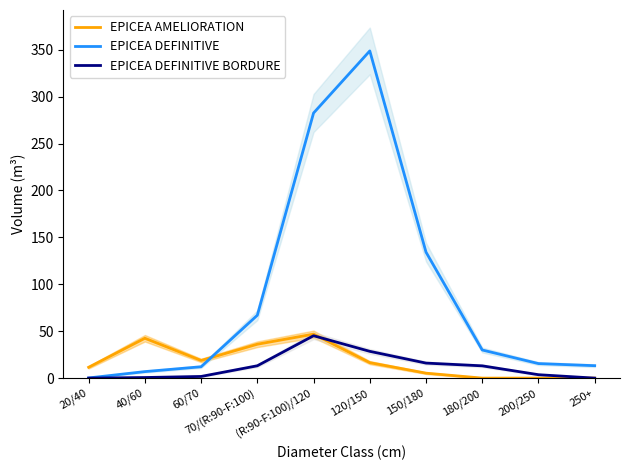

What is the label of the 4th point from the right?

150/180